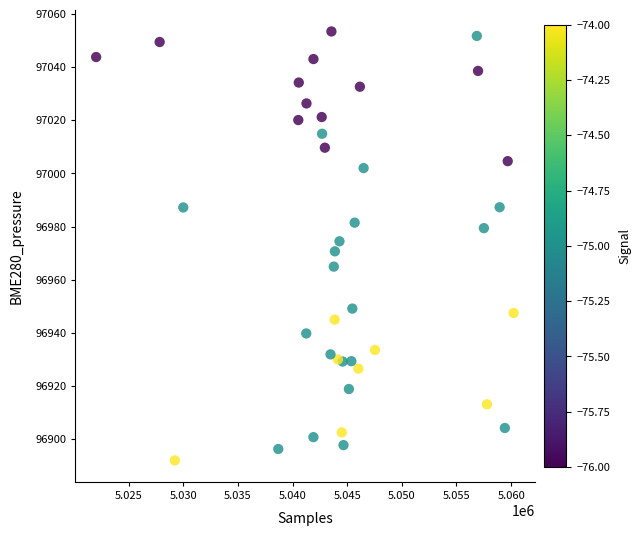

What is the range of Y values (max minus min)?

161.3